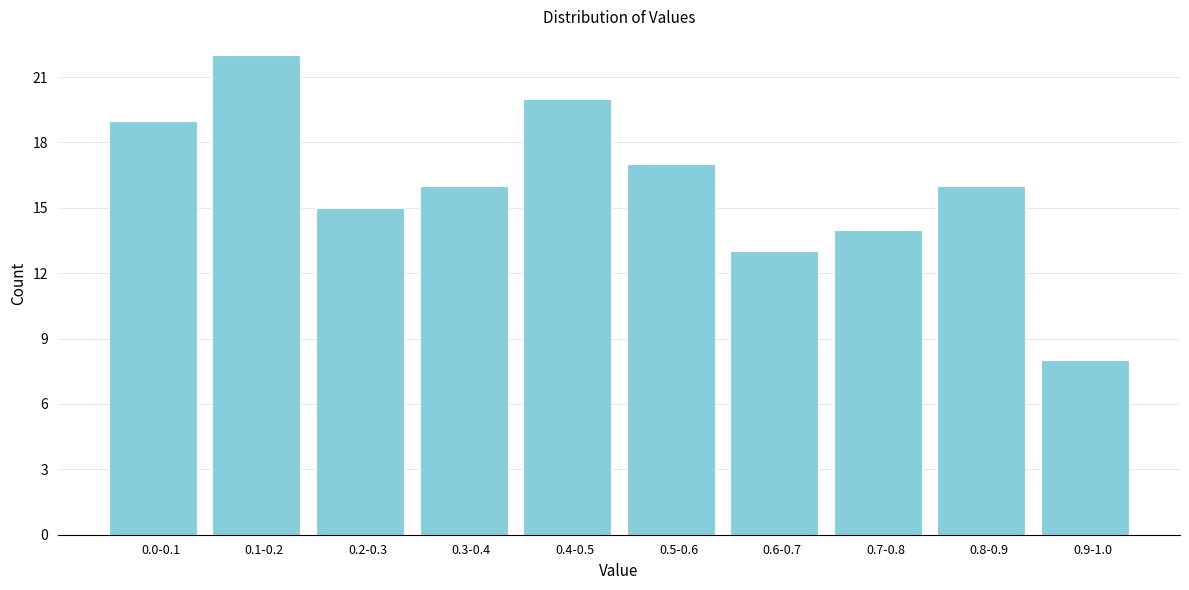

Reading left to right, transcribe all the data shown in this chart.

0.0-0.1=19	0.1-0.2=22	0.2-0.3=15	0.3-0.4=16	0.4-0.5=20	0.5-0.6=17	0.6-0.7=13	0.7-0.8=14	0.8-0.9=16	0.9-1.0=8